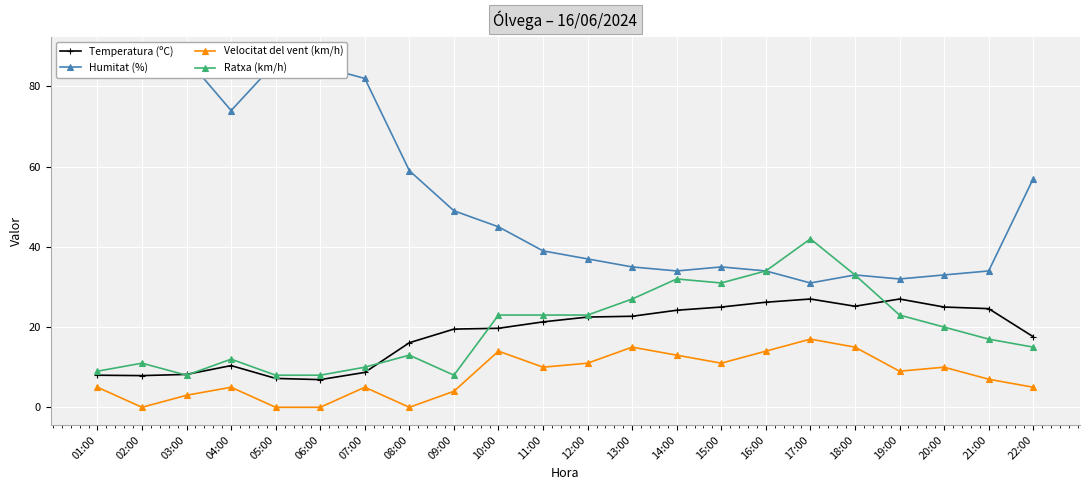

At which label does Ratxa (km/h) first exceed 20?

10:00